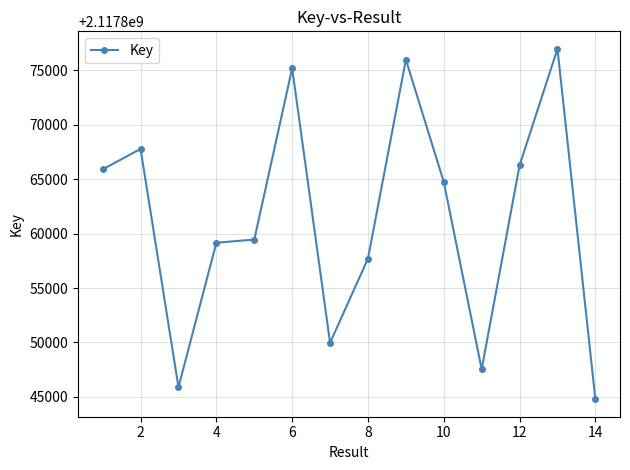

What is the smallest value displayed?

2117844787